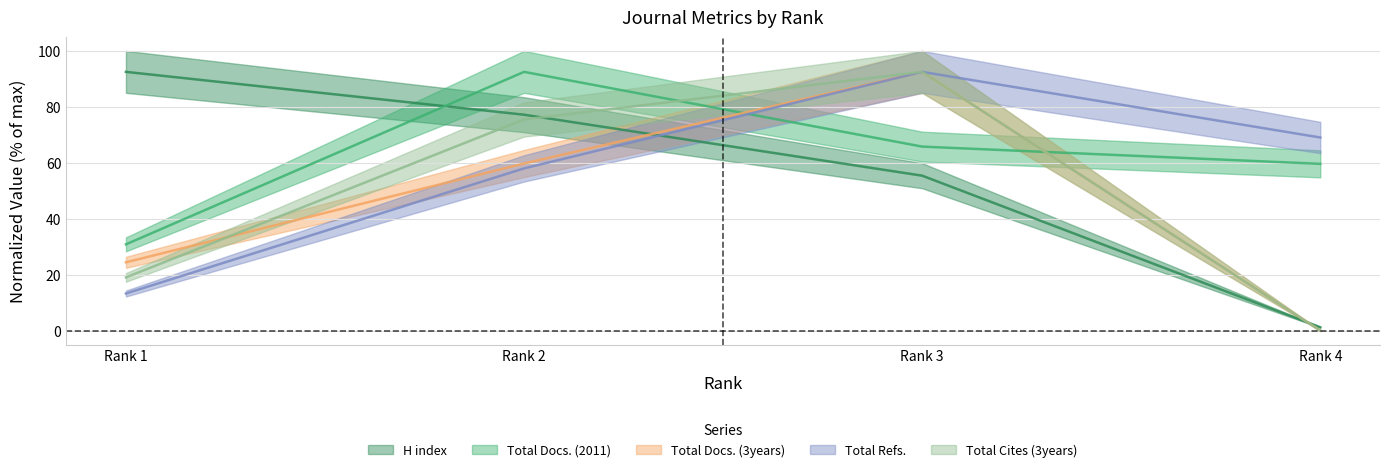

Where is Total Refs. nearest to the value 52?

Rank 2